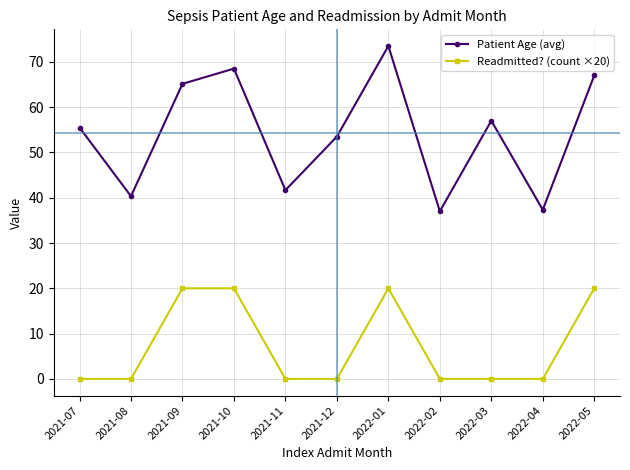

What is the average value of the Patient Age (avg) series?

54.2